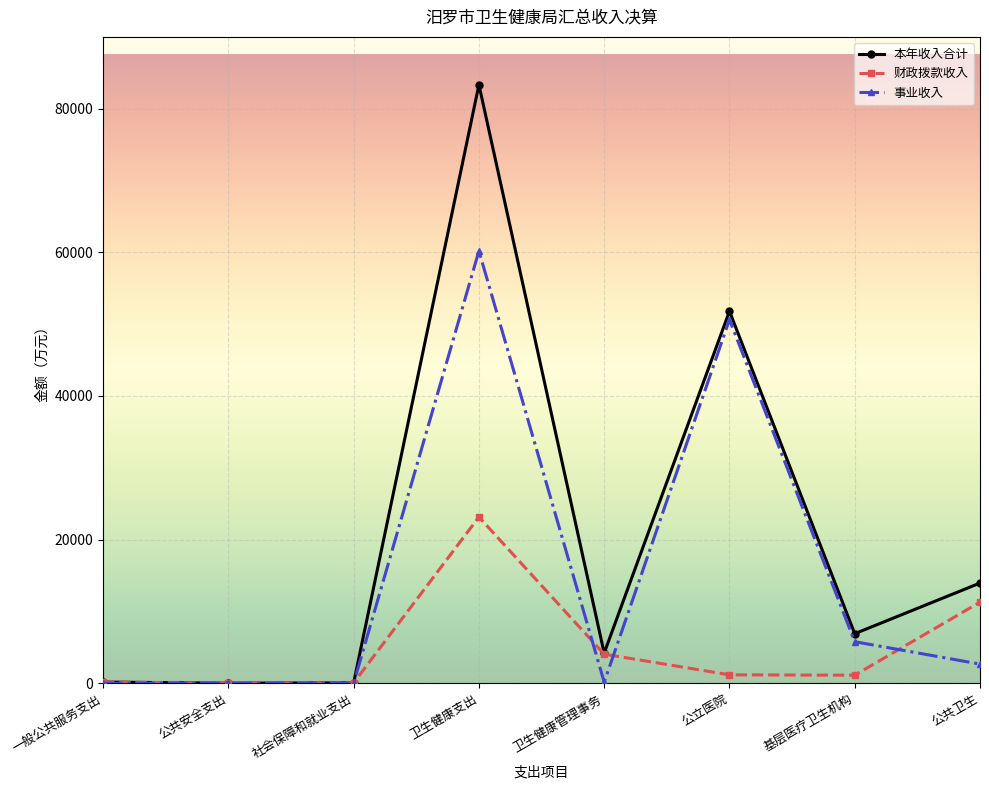

At 卫生健康支出, list the series in order from smallest to largest.

财政拨款收入, 事业收入, 本年收入合计